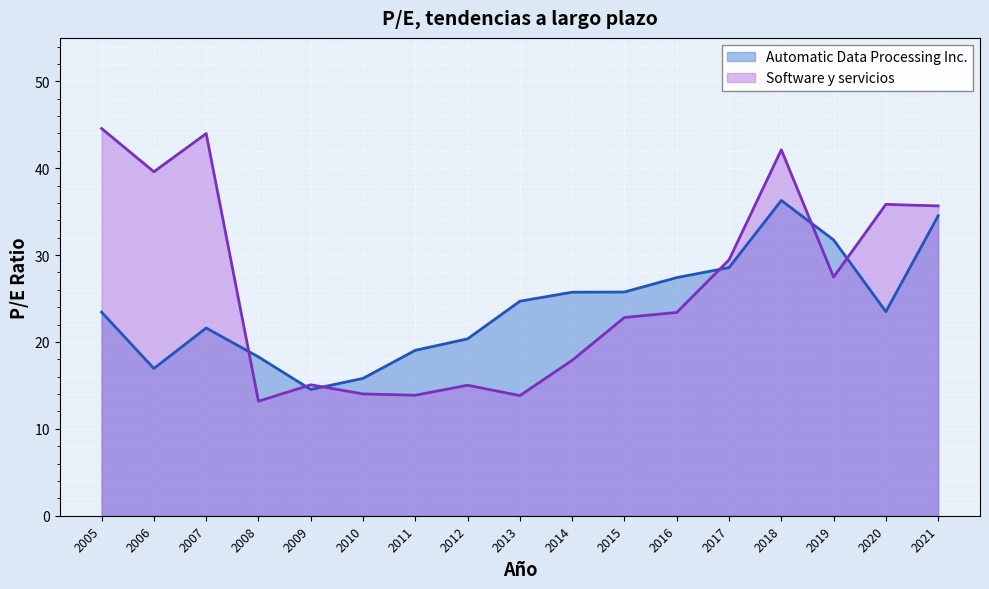

What are all the series names shown in the legend?

Automatic Data Processing Inc., Software y servicios